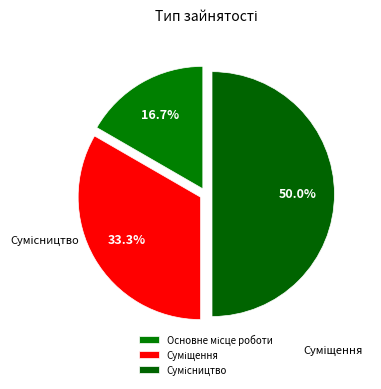

How many segments does this pie chart have?

3